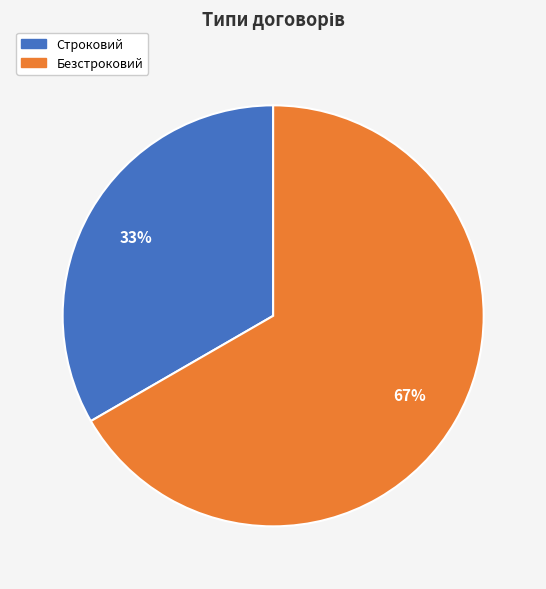

To the nearest percent, what is the average slice percentage?

50%